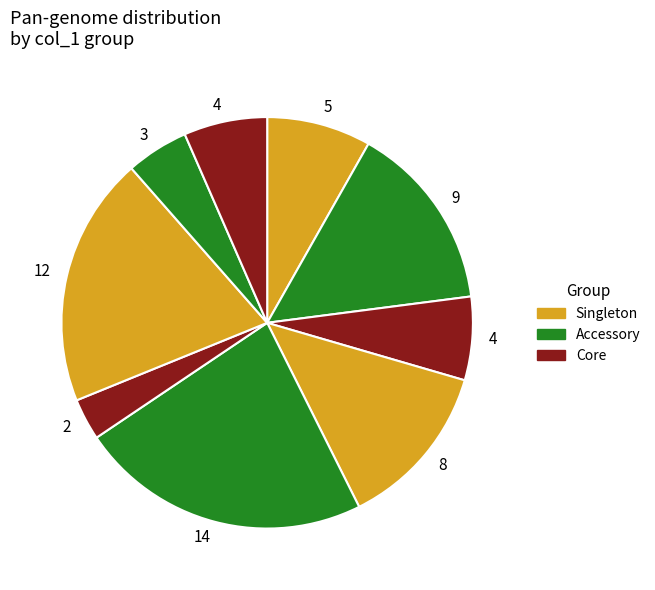

Count the number of slices in the pie.

9